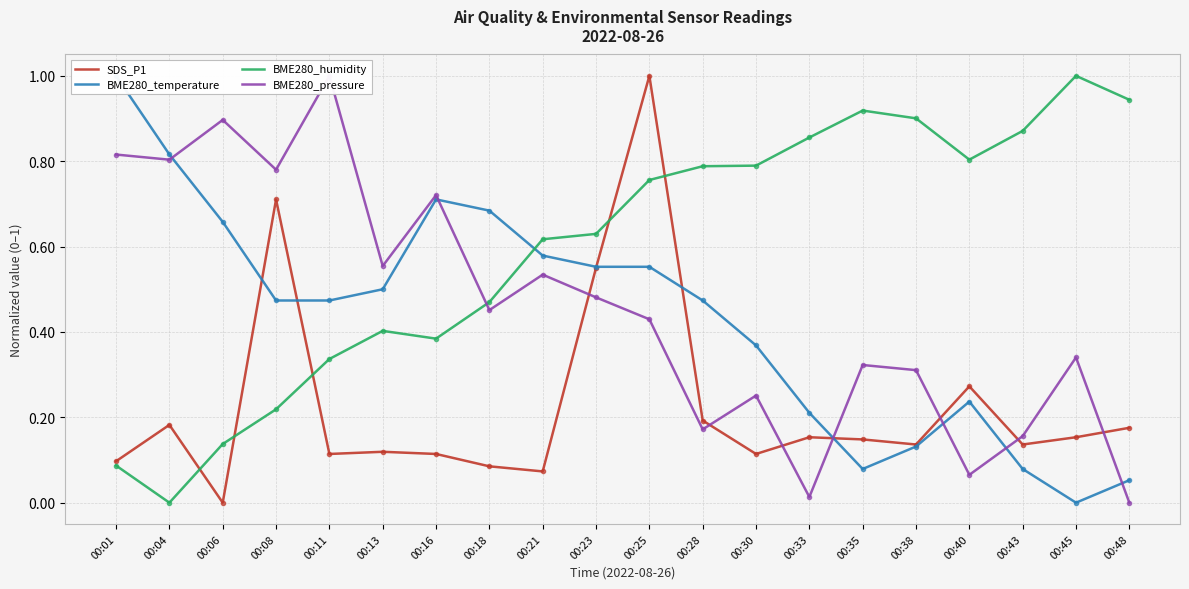

At which category does BME280_pressure reach its first local valley?

00:04